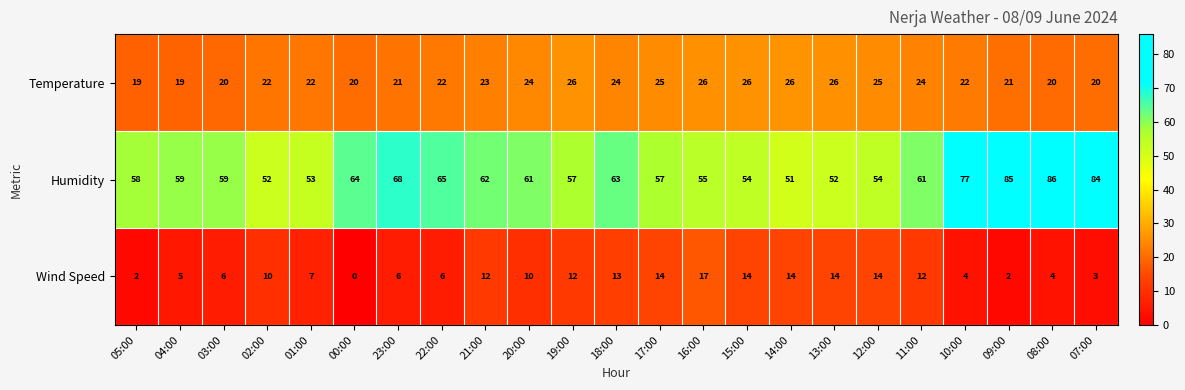

What is the total value across all series at 23:00?

95